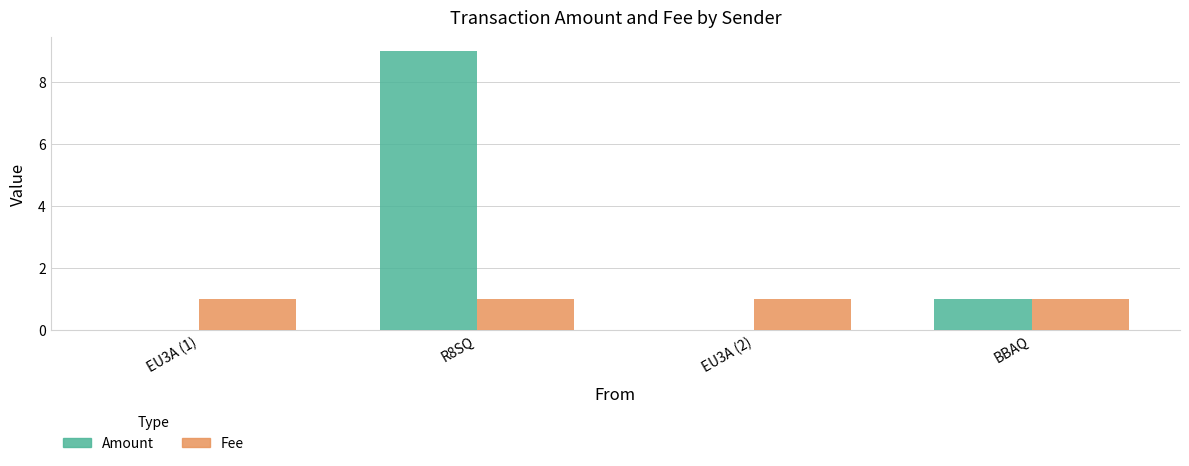

Reading left to right, extract all data points from this chart.

Amount: 0	9	0	1
Fee: 1	1	1	1